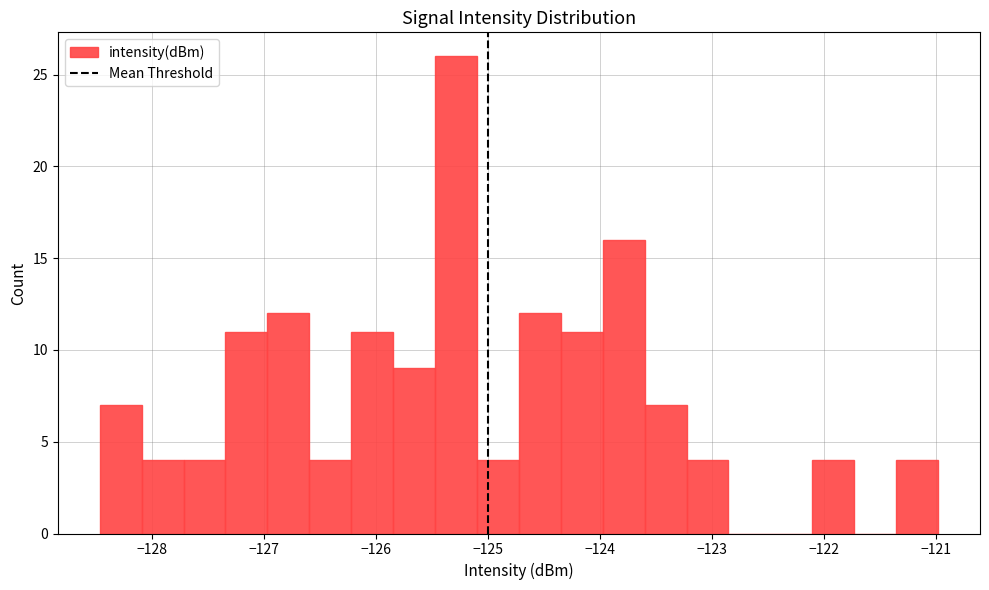

Read against the x-axis, roughly where is the centre of the tallest bar?

-125.3